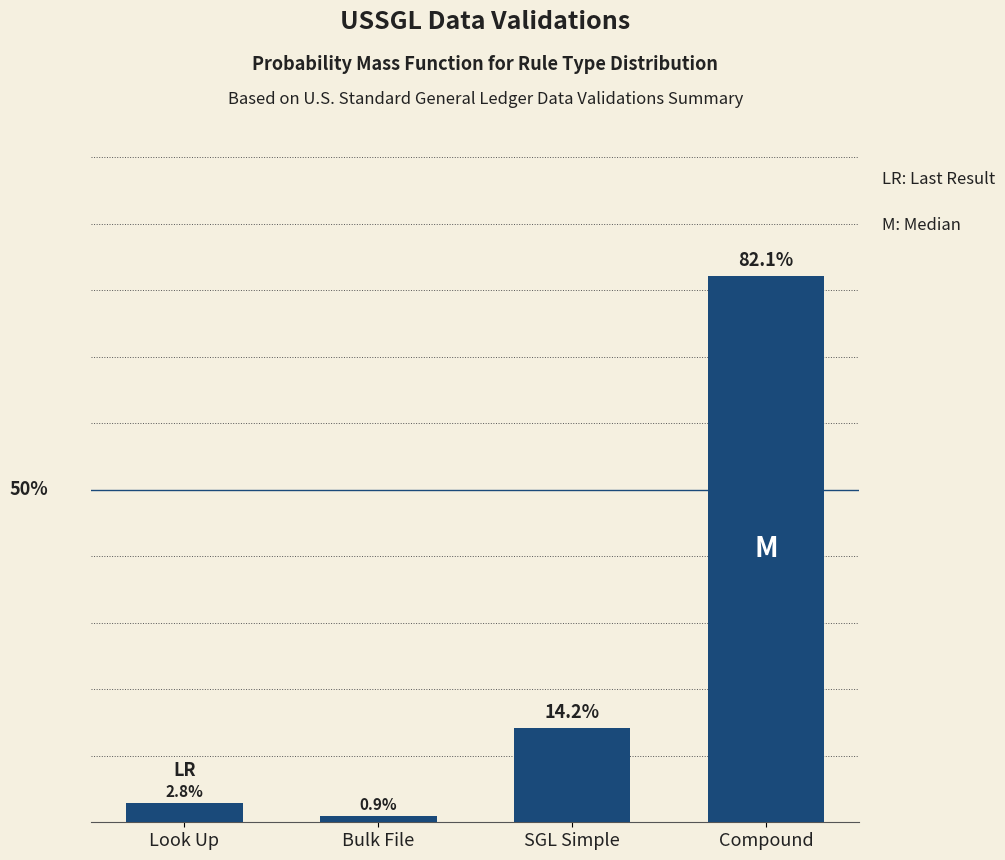

What is the label of the 2nd bar from the left?

Bulk File